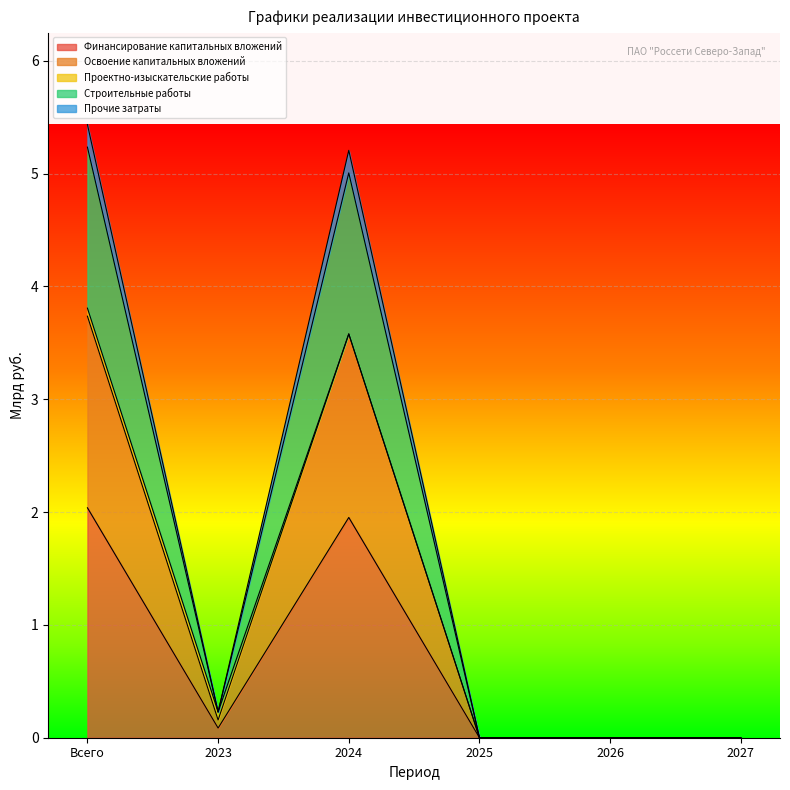

Is the value of Строительные работы at 2024 greater than the value of Прочие затраты at 2025?

Yes